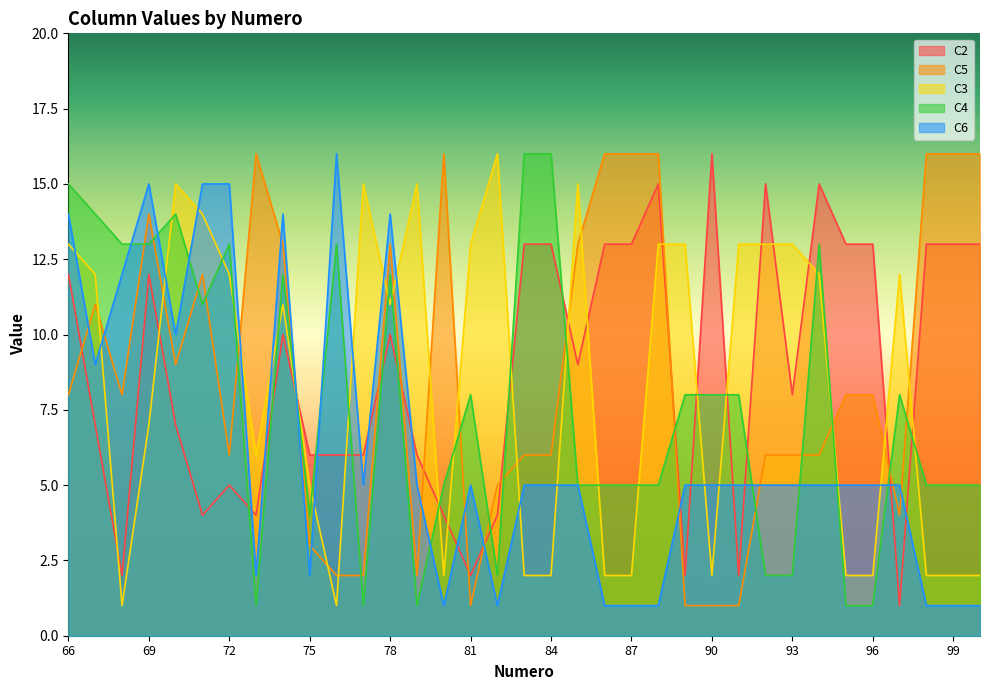

How many lines are shown in the chart?

5